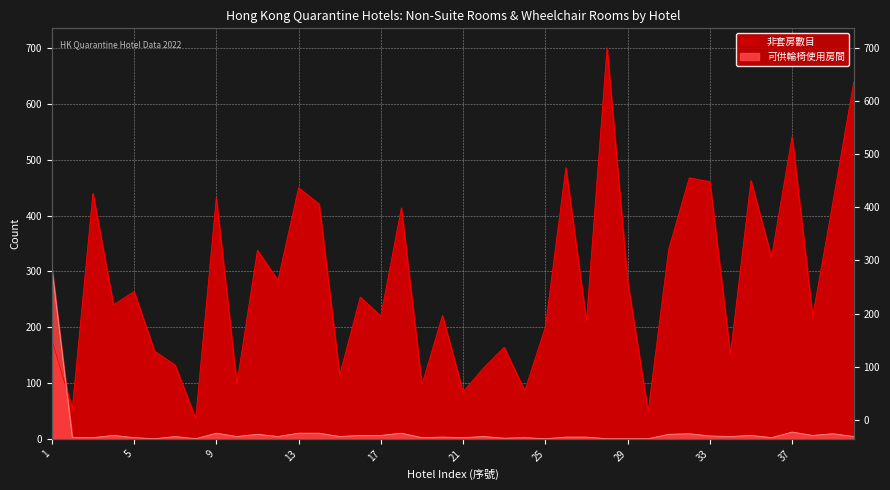

What is the approximate value of 非套房數目 at 2?

54